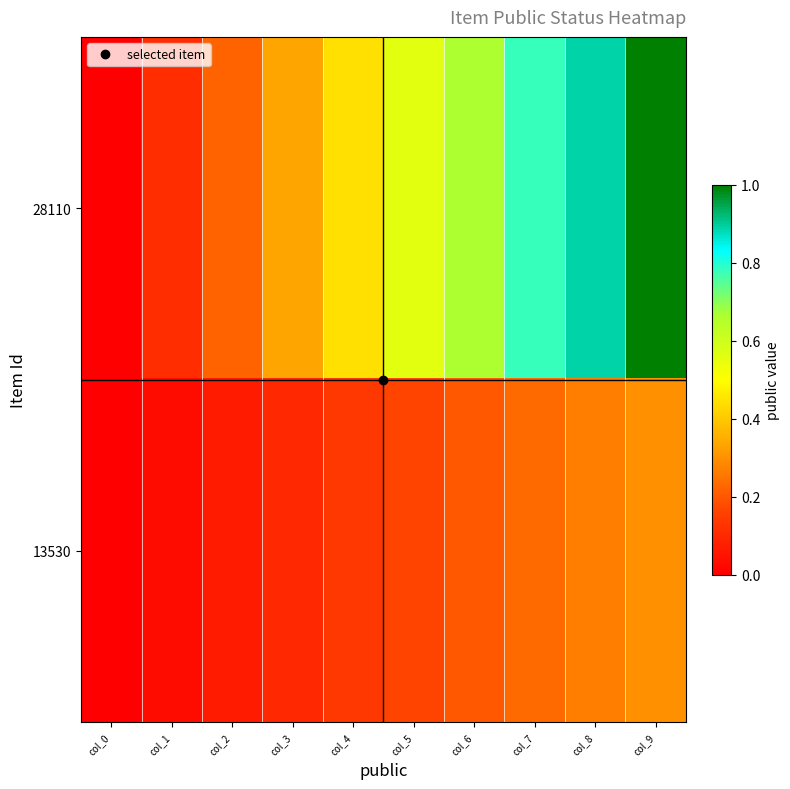

List the series in order of their overall mean, highest first.

28110, 13530